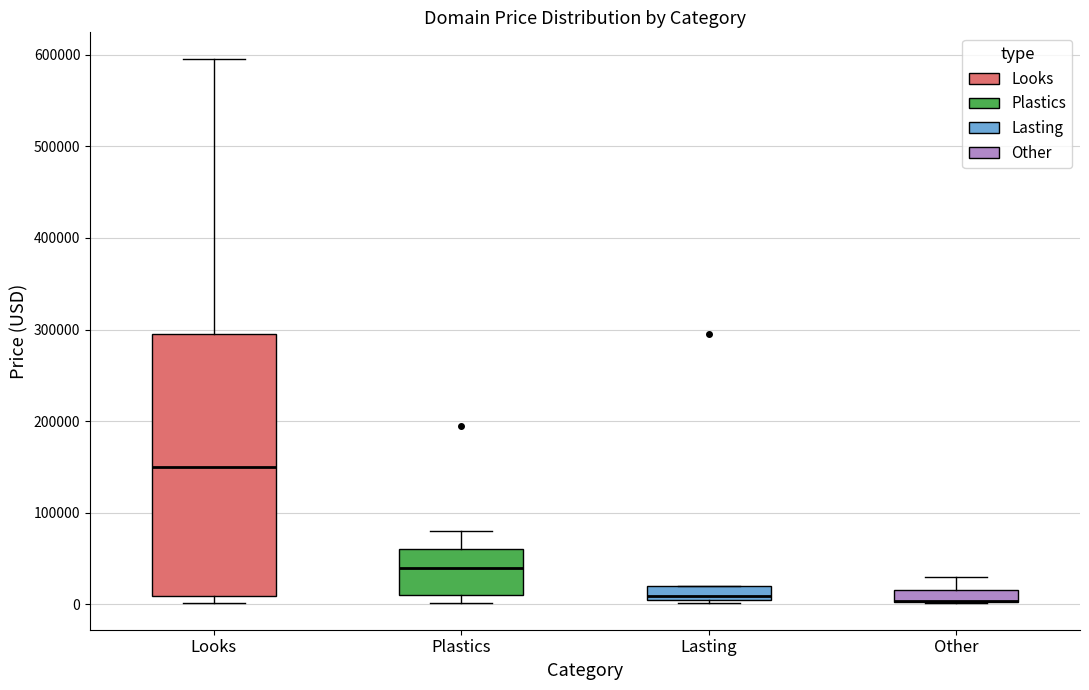

Where does the upper whisker of the box for Plastics end on the y-axis? The values are not printed on the chart, so give them approximately, as read against the axis.

80000